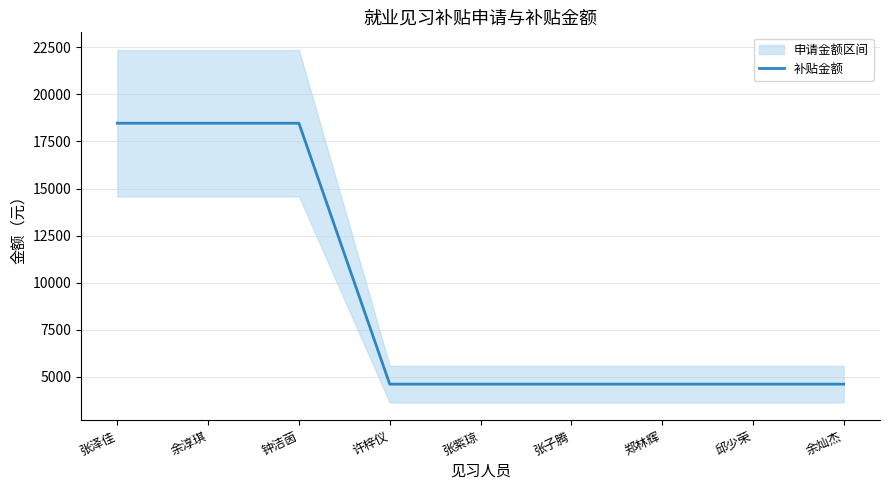

Rank the categories by value from highest to lowest.

张泽佳, 余淳琪, 钟洁茵, 许梓仪, 张紫琼, 张子腾, 郑林辉, 邱少荣, 余灿杰